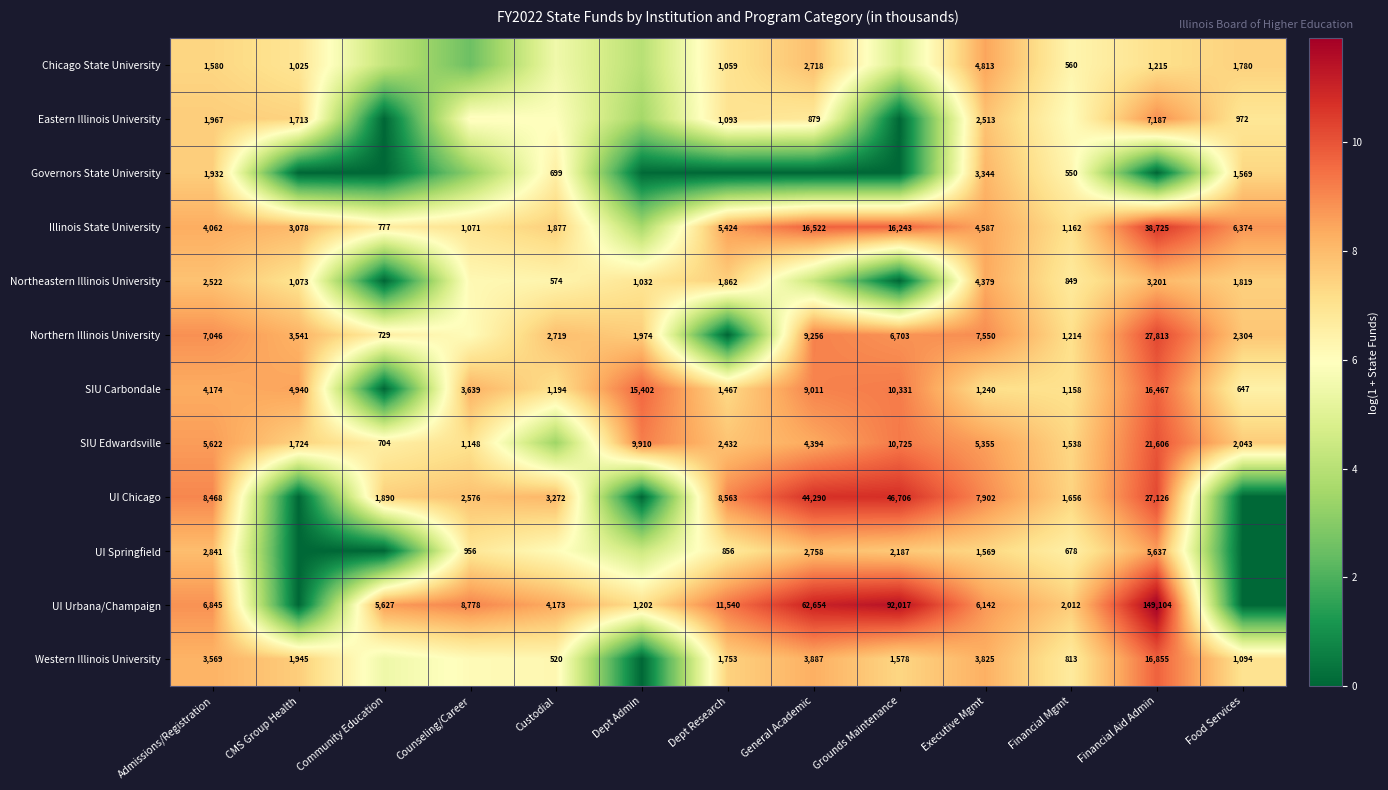

Is the value of SIU Carbondale at Custodial greater than the value of Northeastern Illinois University at Dept Research?

No